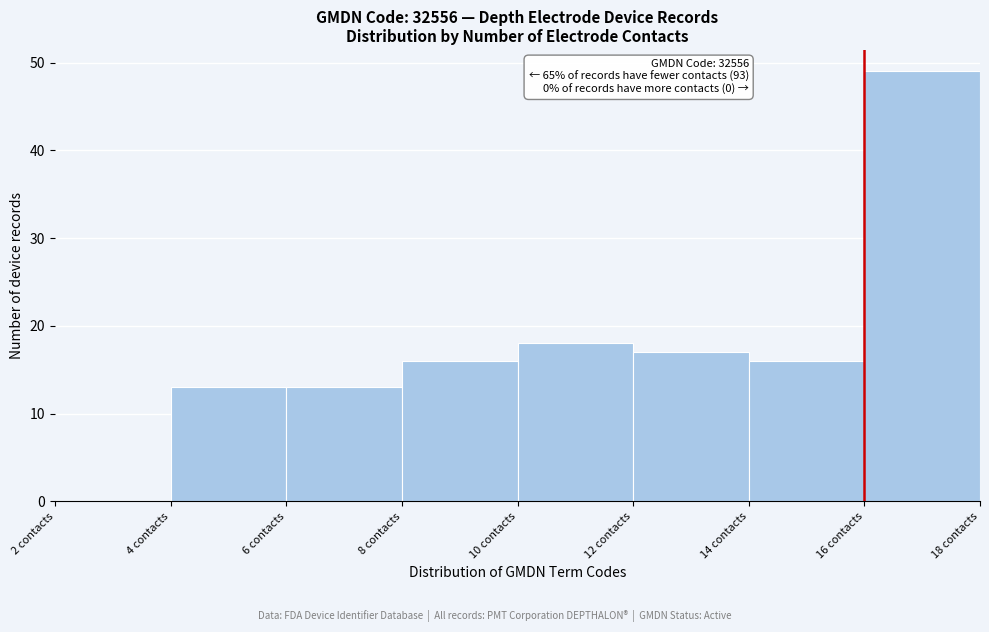

Which range on the x-axis has the tallest bar?

16 to 18